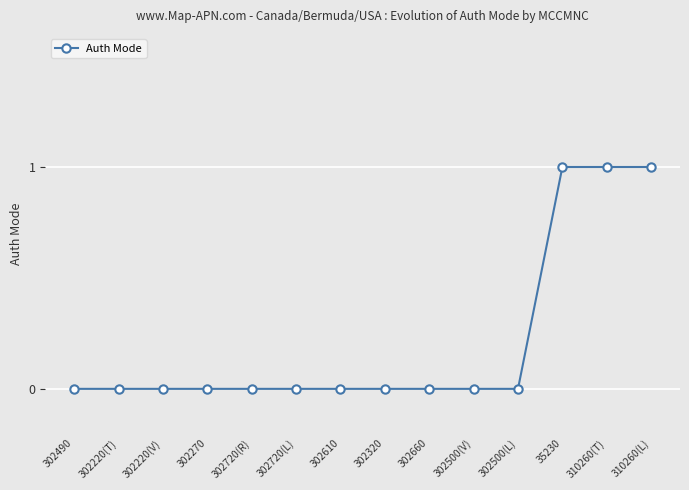

What is the greatest value displayed?

1